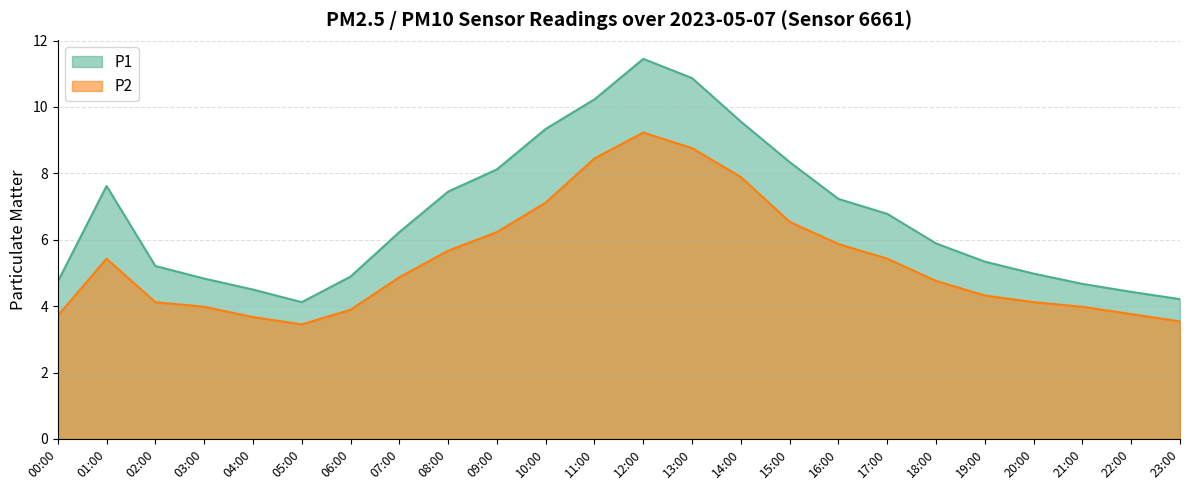

Where does the P2 series first go above 4?

01:00